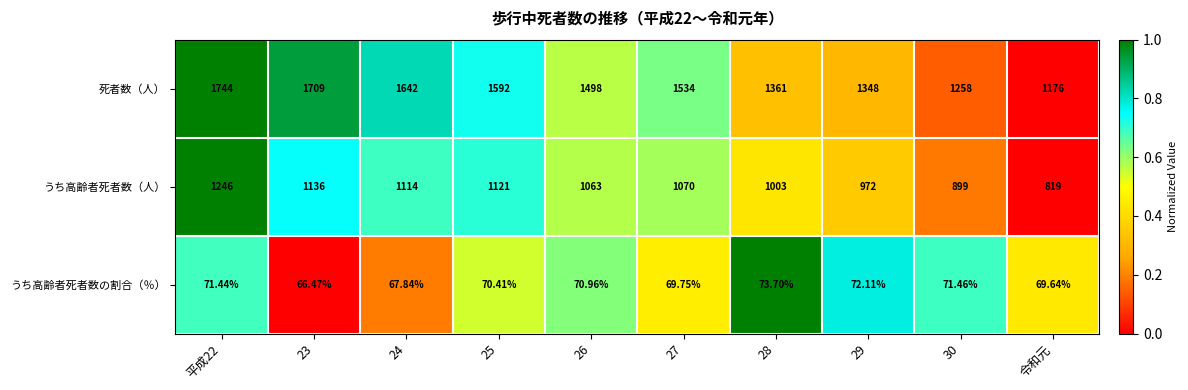

Which series changed the most between 24 and 令和元?

死者数（人）